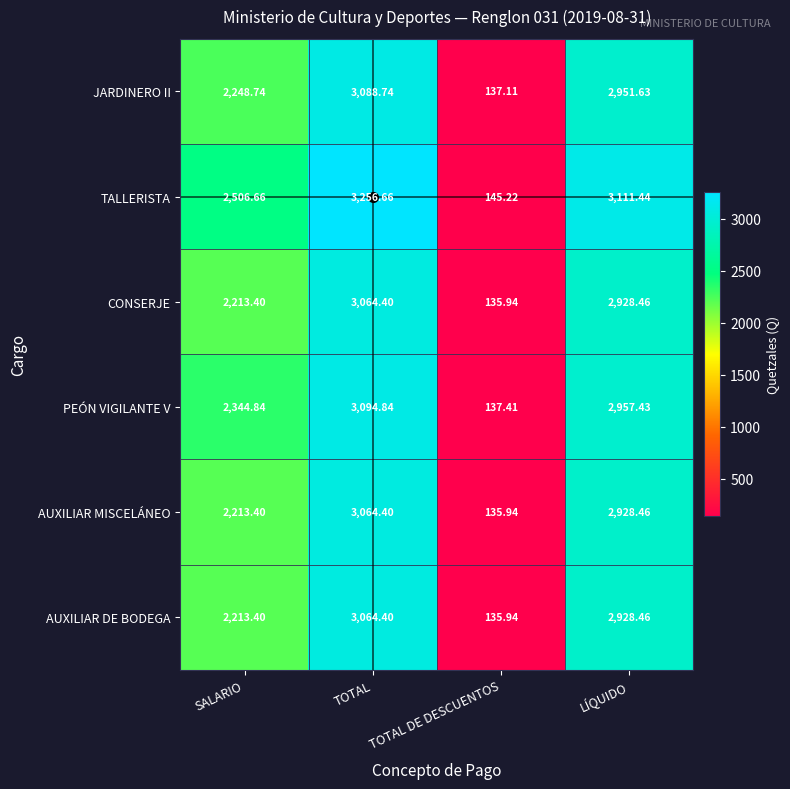

Where does the JARDINERO II series first go above 2951?

TOTAL